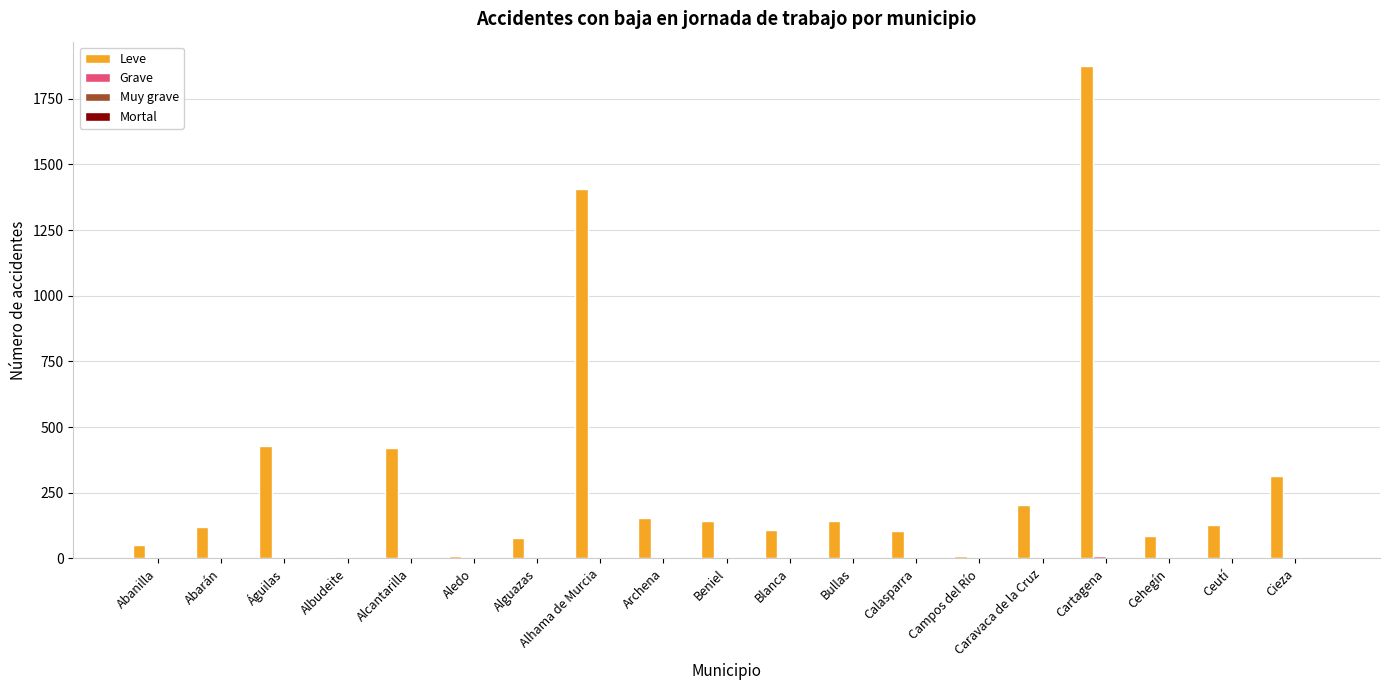

Between Alhama de Murcia and Calasparra, which series saw the biggest shift?

Leve